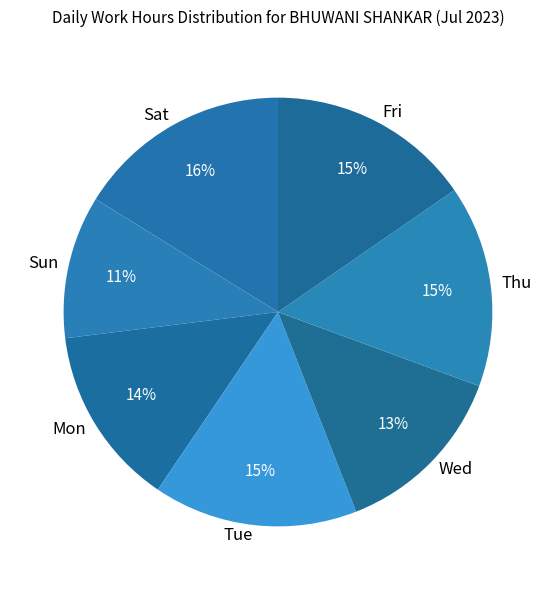

Is there a majority slice in this chart?

No